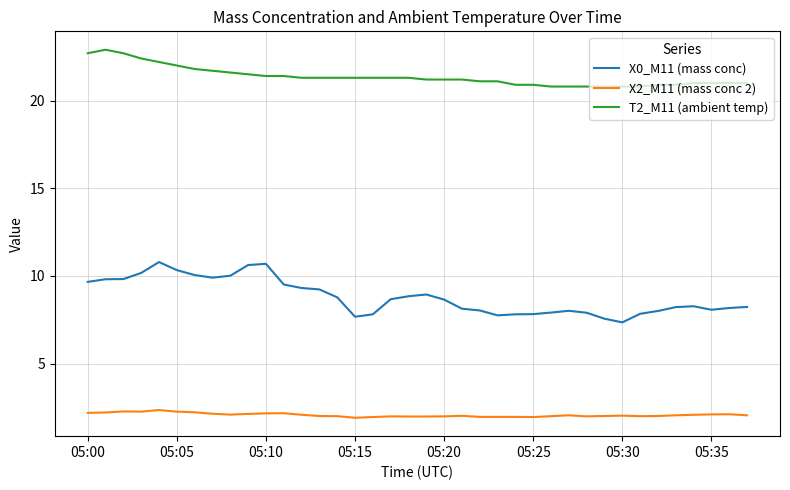

What is the sum of all T2_M11 (ambient temp) values?

811.6